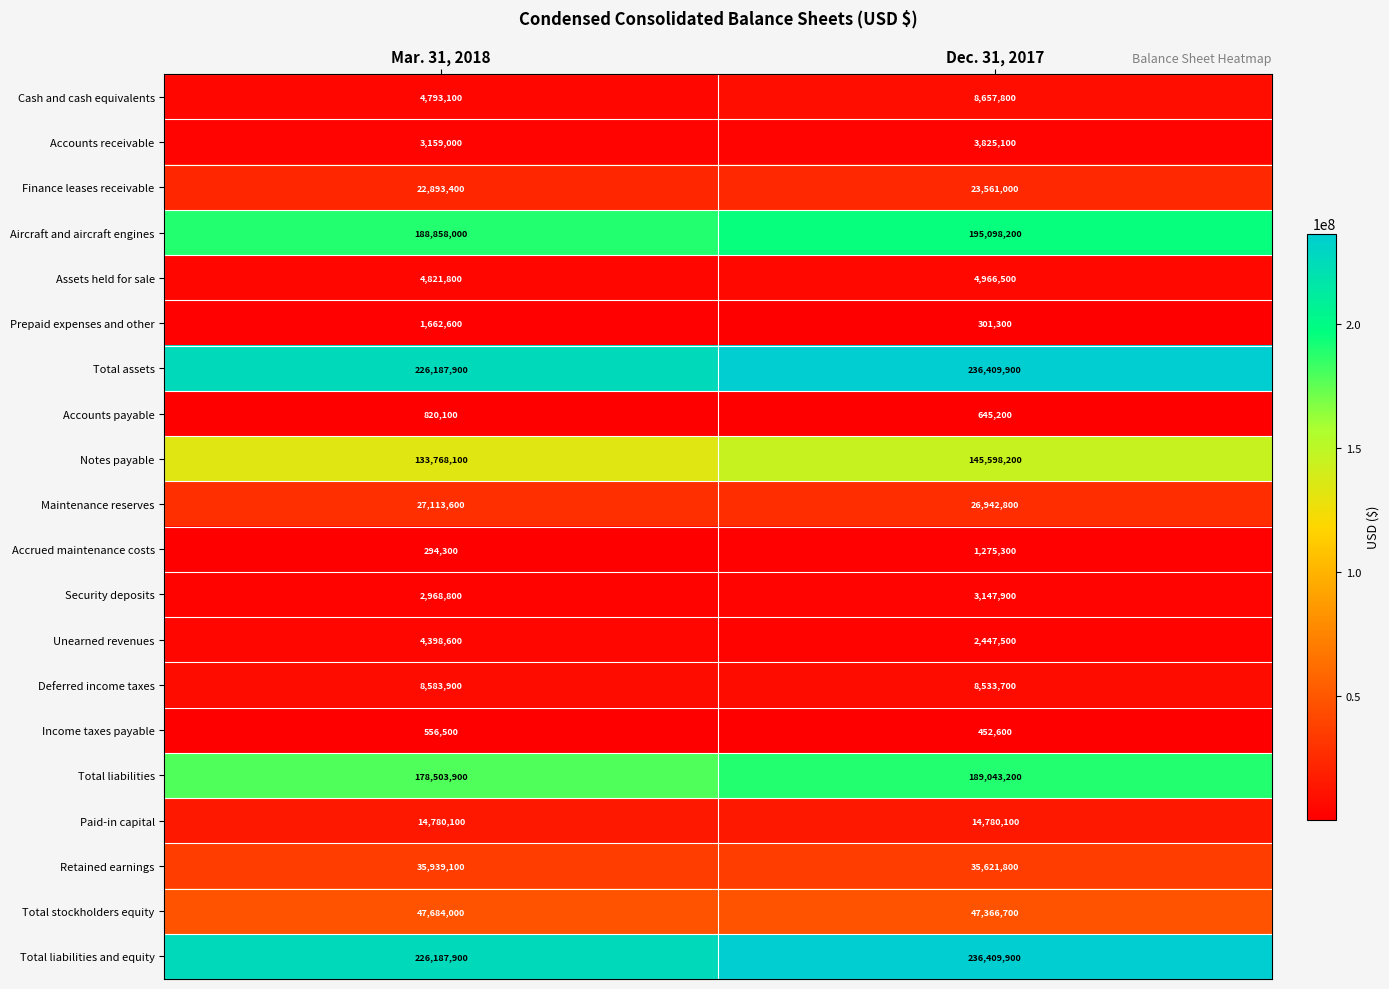

What is the spread (max minus min) of values at Mar. 31, 2018?

225893600